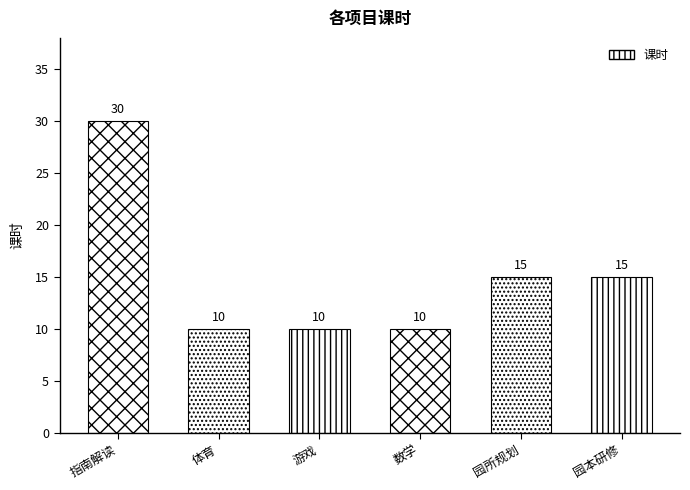

Reading left to right, extract all data points from this chart.

指南解读=30	体育=10	游戏=10	数学=10	园所规划=15	园本研修=15